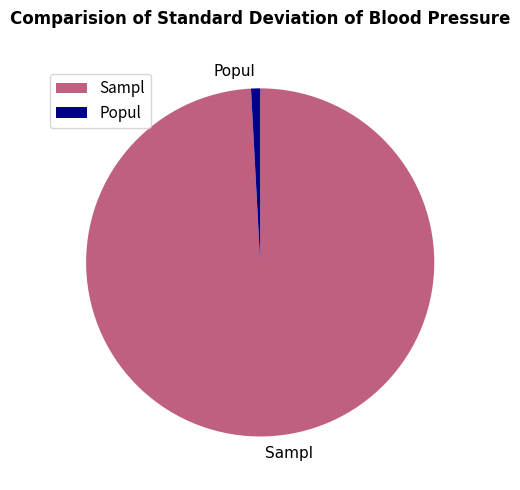

Which slice is the largest?

Sampl